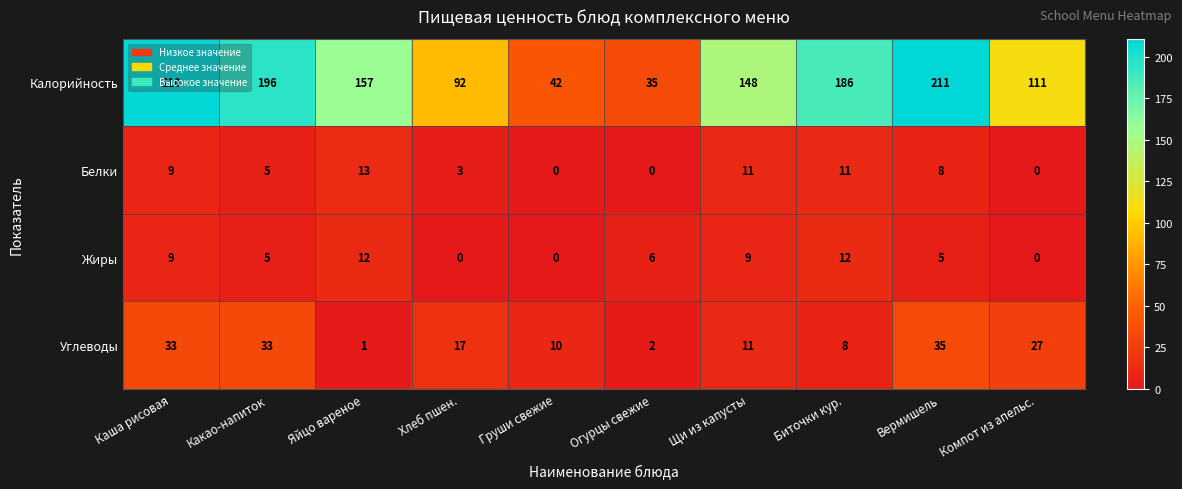

Which series has the largest range (max minus min)?

Калорийность